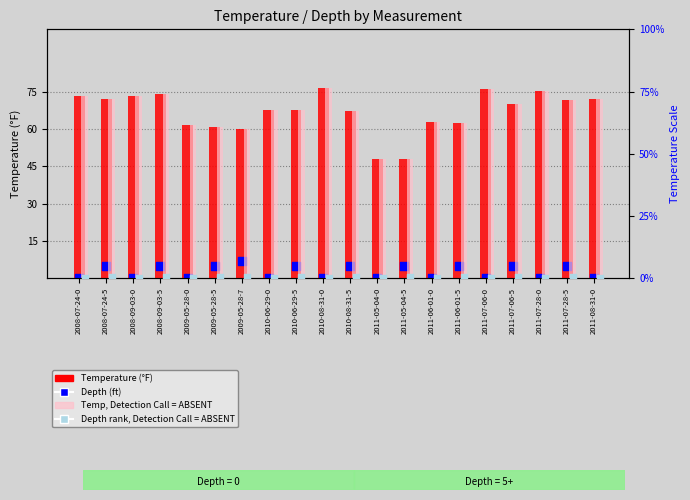

Which series has the largest total across all categories?

Temperature (°F)